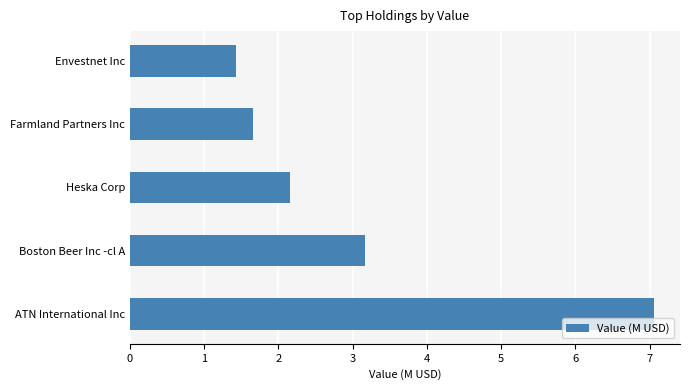

What is the change in value from ATN International Inc to Envestnet Inc?

-5.6